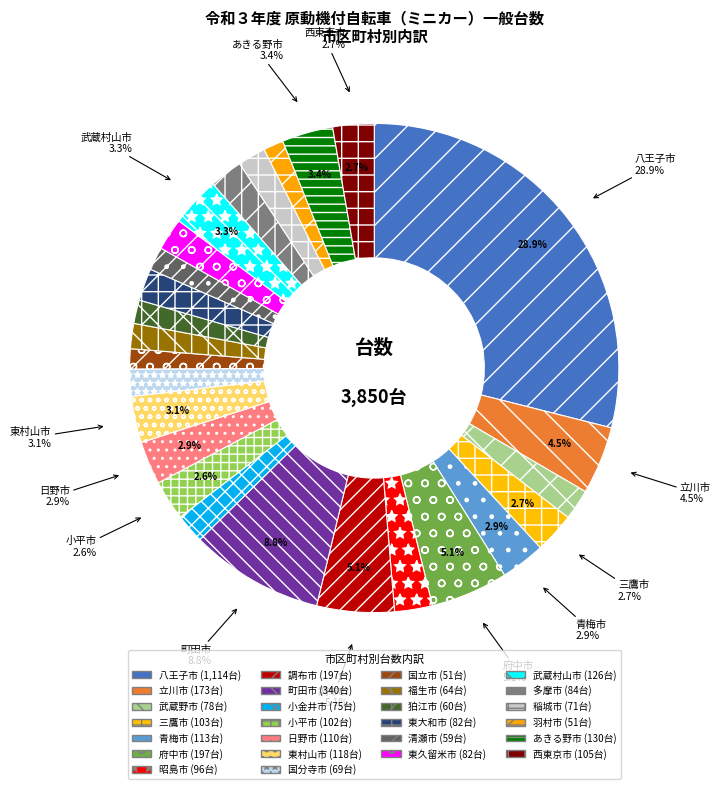

Does any single category account for the majority?

No